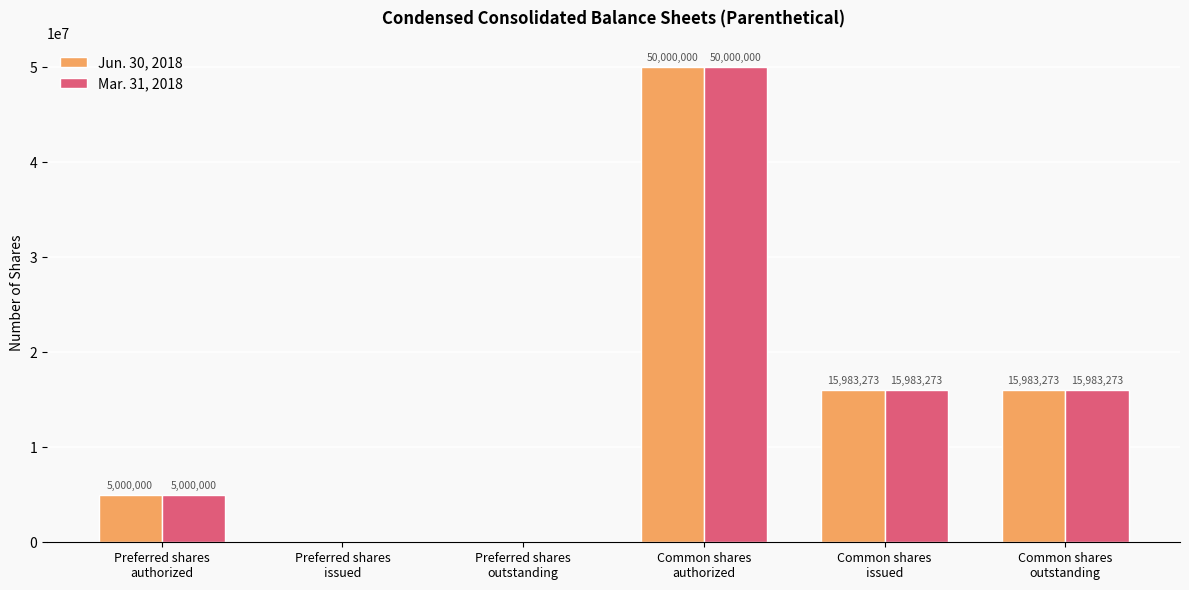

What is the highest value of the Mar. 31, 2018 series?

50000000